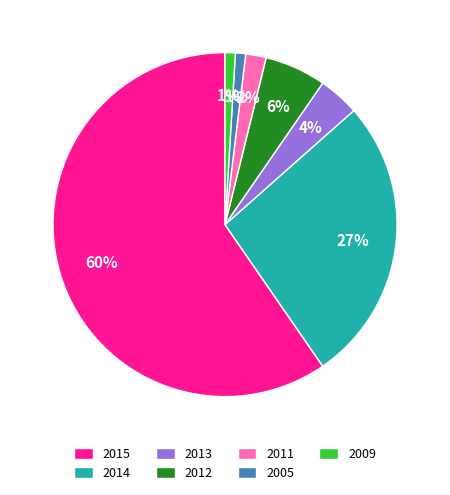

To the nearest percent, what is the combined percentage of 2009 and 2011?

3%